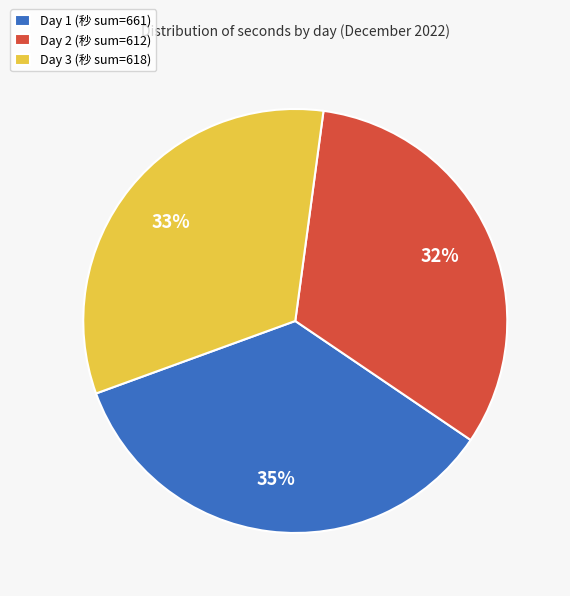

Does any single category account for the majority?

No